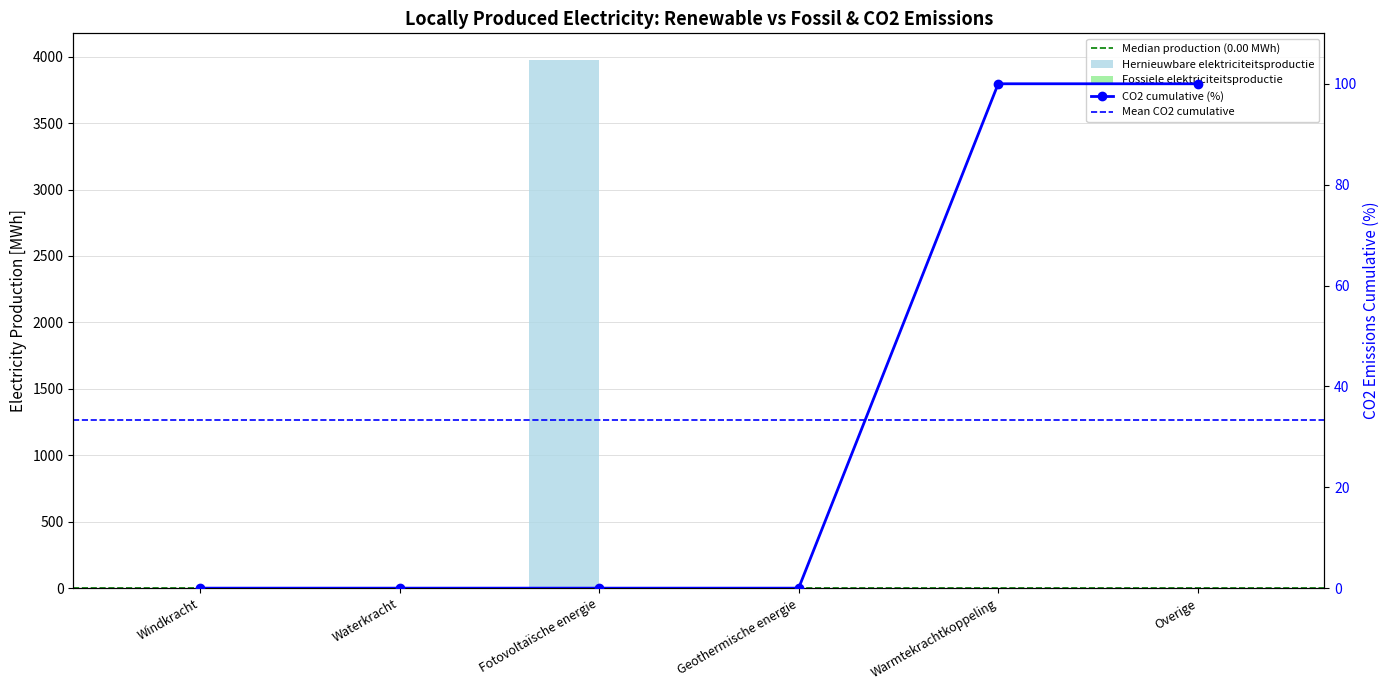

How many bars are there in each group?

2